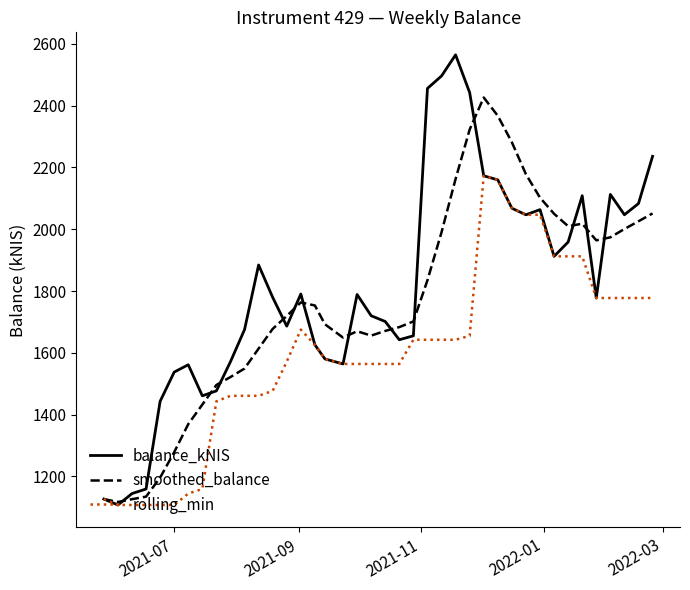

What are all the series names shown in the legend?

balance_kNIS, smoothed_balance, rolling_min